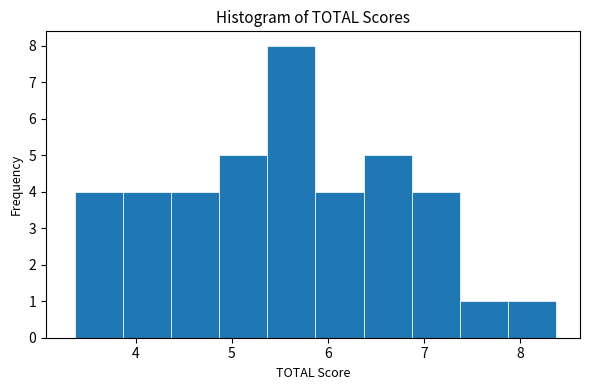

Reading left to right, list every bar in this chart as the range it spans on the x-axis followed by its height. Neither the bar edges nor the heights are printed on the chart, so give them approximately, as read against the axes.

3.37 to 3.87: 4
3.87 to 4.37: 4
4.37 to 4.87: 4
4.87 to 5.37: 5
5.37 to 5.87: 8
5.87 to 6.37: 4
6.37 to 6.87: 5
6.87 to 7.37: 4
7.37 to 7.87: 1
7.87 to 8.37: 1